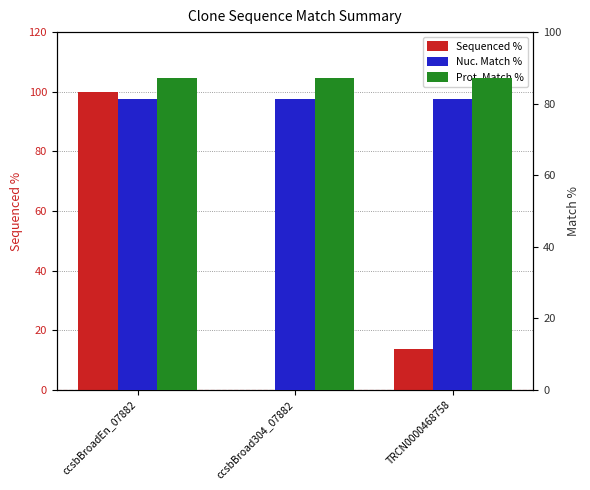

At which label is Sequenced % closest to 50?

TRCN0000468758